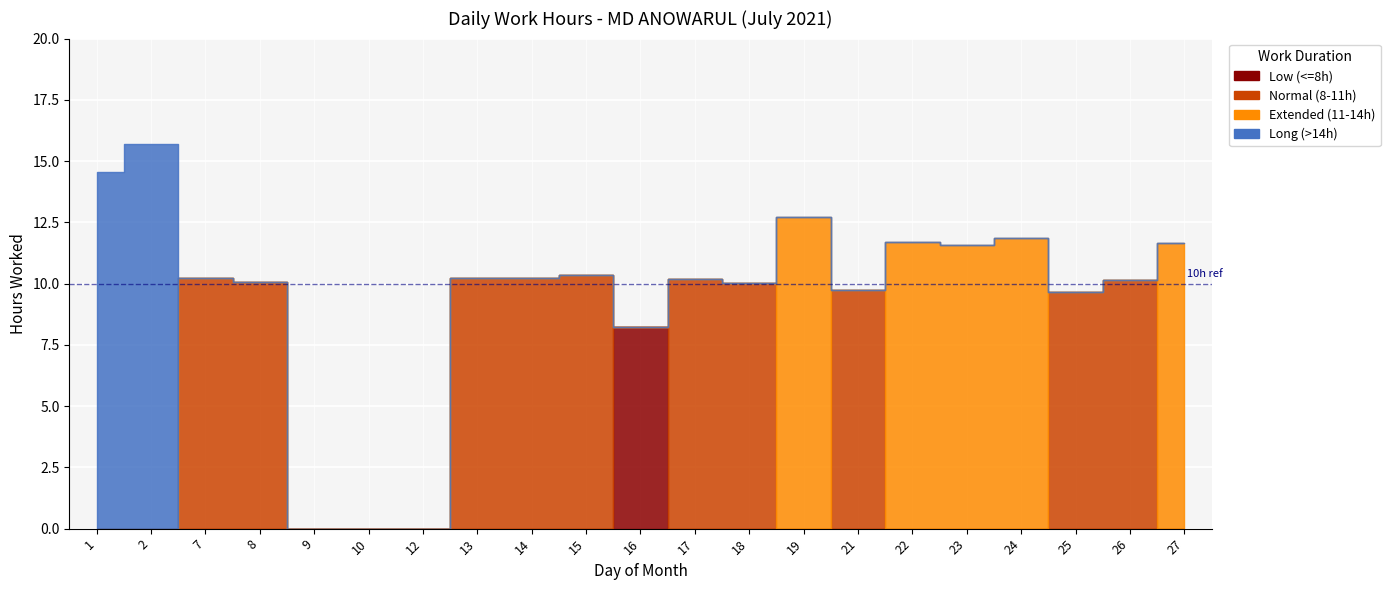

List the series in order of their overall mean, lowest first.

Low (<=8h), Long (>14h), Extended (11-14h), Normal (8-11h)